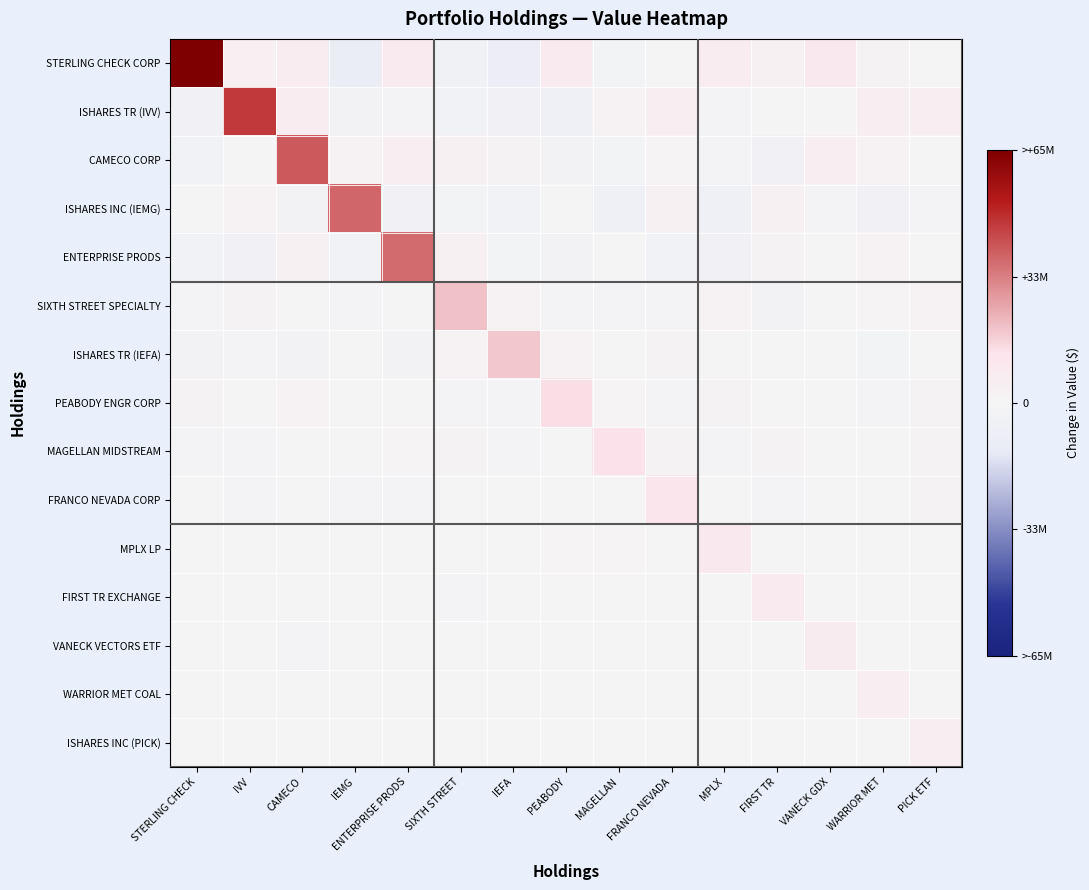

Reading left to right, transcribe all the data shown in this chart.

STERLING CHECK CORP: STERLING CHECK=65889000.0	IVV=4337589.2	CAMECO=6892332.3	IEMG=-9642417.2	ENTERPRISE PRODS=7768948.7	SIXTH STREET=-4451321.9	IEFA=-9159542.8	PEABODY=8131641.0	MAGELLAN=-2245879.8	FRANCO NEVADA=630728.3	MPLX=6242960.3	FIRST TR=3503904.2	VANECK GDX=8827028.6	WARRIOR MET=1923682.5	PICK ETF=-432927.9
ISHARES TR (IVV): STERLING CHECK=-4762627.1	IVV=46484000.0	CAMECO=6746058.4	IEMG=-2583067.3	ENTERPRISE PRODS=-1321108.0	SIXTH STREET=-3316900.2	IEFA=-4670345.1	PEABODY=-5805932.0	MAGELLAN=2178007.6	FRANCO NEVADA=5611300.0	MPLX=-2010396.5	FIRST TR=974438.2	VANECK GDX=-51334.2	WARRIOR MET=4635739.1	PICK ETF=5443711.2
CAMECO CORP: STERLING CHECK=-3444353.6	IVV=-693605.6	CAMECO=40374000.0	IEMG=2853005.7	ENTERPRISE PRODS=4632909.6	SIXTH STREET=3352532.2	IEFA=1840752.2	PEABODY=-2644804.2	MAGELLAN=-2474090.3	FRANCO NEVADA=1416760.9	MPLX=-1704089.0	FIRST TR=-4008632.6	VANECK GDX=4747365.9	WARRIOR MET=2461119.5	PICK ETF=1011204.7
ISHARES INC (IEMG): STERLING CHECK=-509558.3	IVV=2613647.8	CAMECO=-2835287.1	IEMG=37725000.0	ENTERPRISE PRODS=-3940302.9	SIXTH STREET=-2156103.9	IEFA=-3566611.6	PEABODY=-495989.0	MAGELLAN=-5443138.4	FRANCO NEVADA=3959467.7	MPLX=-5484326.8	FIRST TR=4056702.4	VANECK GDX=-1540546.9	WARRIOR MET=-5107601.3	PICK ETF=-1145123.7
ENTERPRISE PRODS: STERLING CHECK=-3217188.2	IVV=-4757935.5	CAMECO=3996149.1	IEMG=-3484292.9	ENTERPRISE PRODS=37029000.0	SIXTH STREET=3609475.5	IEFA=-2309539.8	PEABODY=-2743797.9	MAGELLAN=-802737.9	FRANCO NEVADA=-3263983.6	MPLX=-5138440.9	FIRST TR=1926636.3	VANECK GDX=126660.7	WARRIOR MET=2678882.1	PICK ETF=459511.4
SIXTH STREET SPECIALTY: STERLING CHECK=-1463361.9	IVV=1704978.8	CAMECO=-796161.5	IEMG=-1552723.2	ENTERPRISE PRODS=-64450.5	SIXTH STREET=19881000.0	IEFA=2672485.8	PEABODY=-1652218.9	MAGELLAN=-2004720.8	FRANCO NEVADA=-1966497.2	MPLX=2292222.1	FIRST TR=-2731684.7	VANECK GDX=-111569.9	WARRIOR MET=1106145.9	PICK ETF=2410327.1
ISHARES TR (IEFA): STERLING CHECK=-2718336.1	IVV=-1469303.5	CAMECO=-2670251.5	IEMG=-128116.5	ENTERPRISE PRODS=-2830949.8	SIXTH STREET=2135554.1	IEFA=19018000.0	PEABODY=2548735.2	MAGELLAN=-901250.8	FRANCO NEVADA=1887521.1	MPLX=-269485.1	FIRST TR=748721.1	VANECK GDX=687416.8	WARRIOR MET=-2370915.1	PICK ETF=-511398.7
PEABODY ENGR CORP: STERLING CHECK=1865572.0	IVV=-661966.9	CAMECO=2073051.5	IEMG=-306955.0	ENTERPRISE PRODS=-489890.8	SIXTH STREET=-1445547.6	IEFA=-1080077.7	PEABODY=14221000.0	MAGELLAN=1239608.9	FRANCO NEVADA=-1715318.2	MPLX=1576363.7	FIRST TR=-263985.4	VANECK GDX=848093.9	WARRIOR MET=-1042223.1	PICK ETF=2038487.8
MAGELLAN MIDSTREAM: STERLING CHECK=-1864136.4	IVV=-1119112.7	CAMECO=213457.4	IEMG=-844808.7	ENTERPRISE PRODS=1201443.0	SIXTH STREET=1621350.3	IEFA=-1581847.7	PEABODY=-220001.6	MAGELLAN=13438000.0	FRANCO NEVADA=1606144.2	MPLX=-1069872.3	FIRST TR=1749101.4	VANECK GDX=831620.5	WARRIOR MET=-858450.5	PICK ETF=1748600.9
FRANCO NEVADA CORP: STERLING CHECK=-451947.8	IVV=-1360394.3	CAMECO=191979.8	IEMG=-1083979.5	ENTERPRISE PRODS=-1503816.4	SIXTH STREET=-262357.7	IEFA=301855.4	PEABODY=-280121.7	MAGELLAN=-38564.5	FRANCO NEVADA=12157000.0	MPLX=-318467.5	FIRST TR=-1077980.3	VANECK GDX=717804.8	WARRIOR MET=-920028.8	PICK ETF=1552081.1
MPLX LP: STERLING CHECK=-247173.6	IVV=-339628.5	CAMECO=566887.0	IEMG=-508806.4	ENTERPRISE PRODS=-138461.9	SIXTH STREET=70764.3	IEFA=134977.2	PEABODY=1229278.2	MAGELLAN=1092238.9	FRANCO NEVADA=874965.8	MPLX=9079000.0	FIRST TR=183239.9	VANECK GDX=-700294.4	WARRIOR MET=630263.3	PICK ETF=-870989.2
FIRST TR EXCHANGE: STERLING CHECK=-163088.8	IVV=-486447.4	CAMECO=-428831.2	IEMG=-382138.2	ENTERPRISE PRODS=-800159.6	SIXTH STREET=-1107174.9	IEFA=561150.3	PEABODY=-624772.1	MAGELLAN=761471.5	FRANCO NEVADA=621607.0	MPLX=336234.4	FIRST TR=7779000.0	VANECK GDX=236175.8	WARRIOR MET=1004330.0	PICK ETF=-716889.0
VANECK VECTORS ETF: STERLING CHECK=-791828.3	IVV=-1021203.9	CAMECO=-1046234.2	IEMG=647766.4	ENTERPRISE PRODS=867549.8	SIXTH STREET=276466.6	IEFA=103708.2	PEABODY=186895.9	MAGELLAN=624578.9	FRANCO NEVADA=-570243.5	MPLX=872055.9	FIRST TR=-654216.4	VANECK GDX=7274000.0	WARRIOR MET=130641.3	PICK ETF=-95699.3
WARRIOR MET COAL: STERLING CHECK=361740.4	IVV=580044.6	CAMECO=-776323.5	IEMG=233782.8	ENTERPRISE PRODS=-271723.3	SIXTH STREET=-127707.0	IEFA=378414.8	PEABODY=-630557.9	MAGELLAN=808965.4	FRANCO NEVADA=414247.2	MPLX=-852597.6	FIRST TR=821974.9	VANECK GDX=-734988.7	WARRIOR MET=5761000.0	PICK ETF=105358.6
ISHARES INC (PICK): STERLING CHECK=503148.8	IVV=-333174.1	CAMECO=216601.5	IEMG=-324371.1	ENTERPRISE PRODS=-673539.4	SIXTH STREET=81100.0	IEFA=644761.3	PEABODY=-613738.1	MAGELLAN=-732693.5	FRANCO NEVADA=476769.2	MPLX=-657839.4	FIRST TR=-176611.3	VANECK GDX=-569642.8	WARRIOR MET=-667816.5	PICK ETF=4889000.0